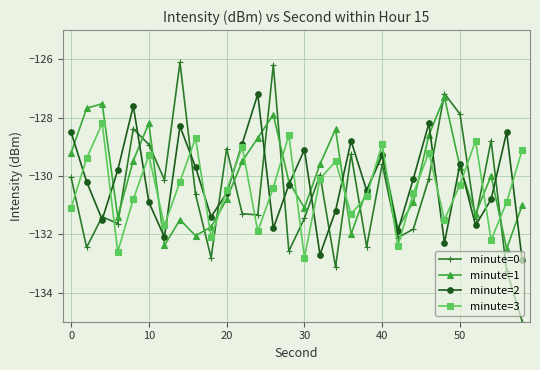

How many data points in minute=3 are less than -130?

19